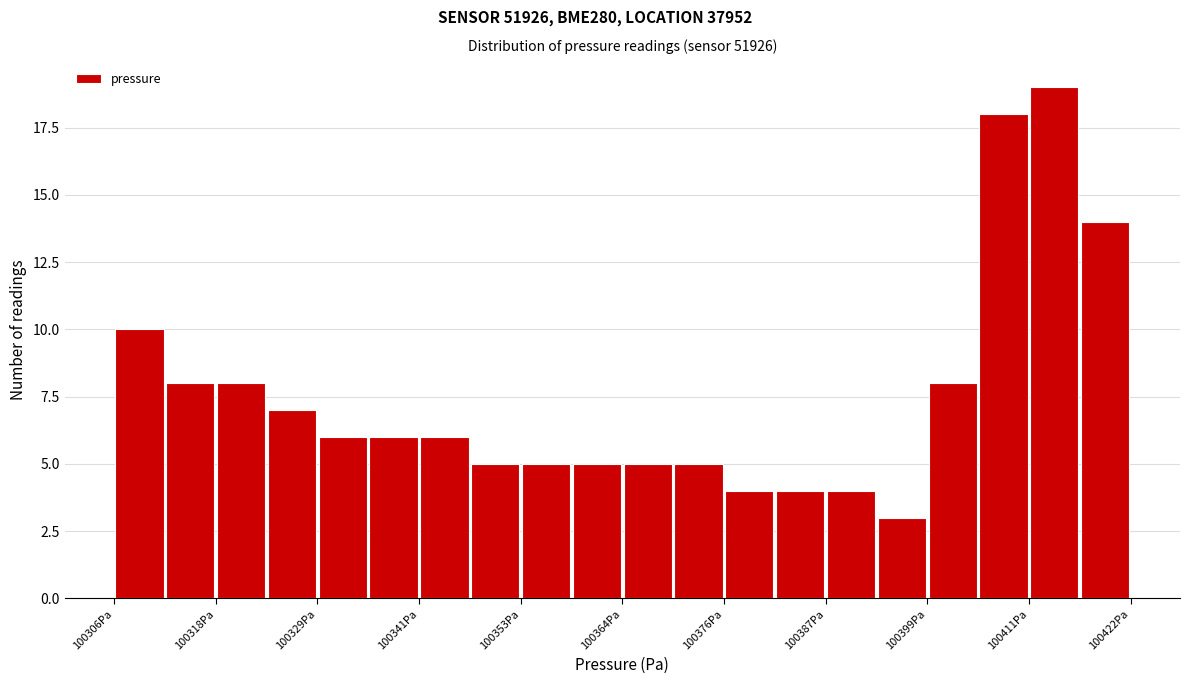

Read against the x-axis, roughly where is the centre of the tallest bar?

100414